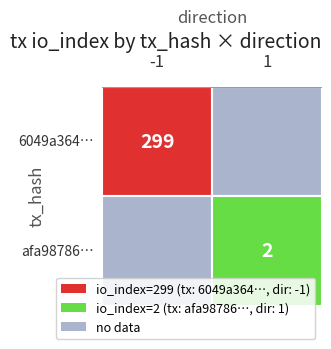

True or false: afa9878609b582e4a2723a1451289ae0ec9a87d has a value of 3 at io_index.

False